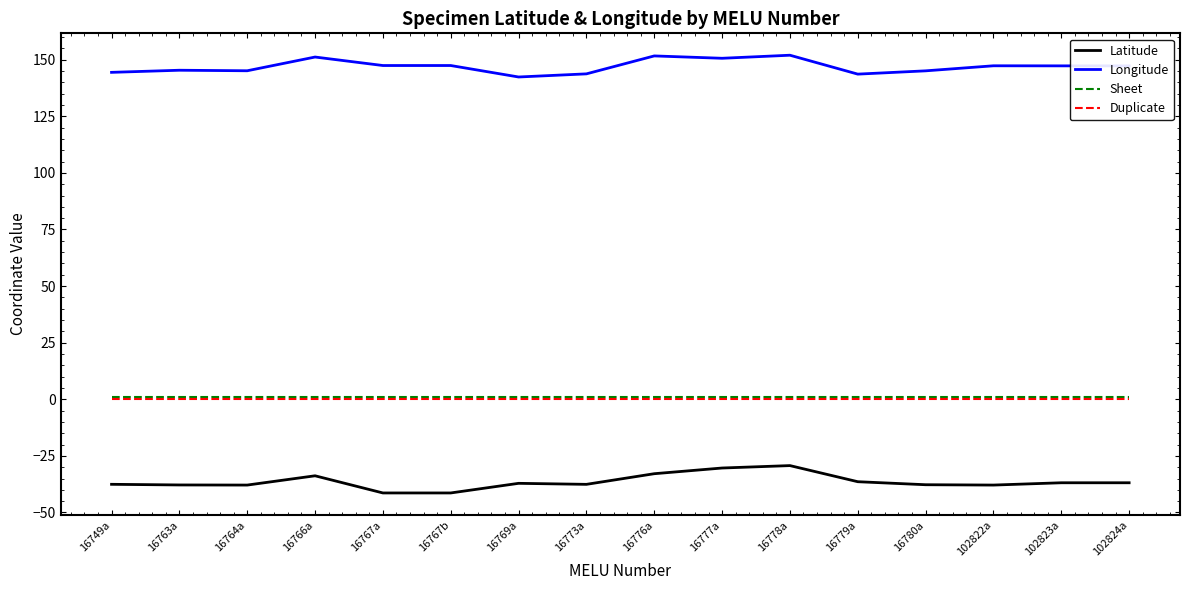

What are all the series names shown in the legend?

Latitude, Longitude, Sheet, Duplicate